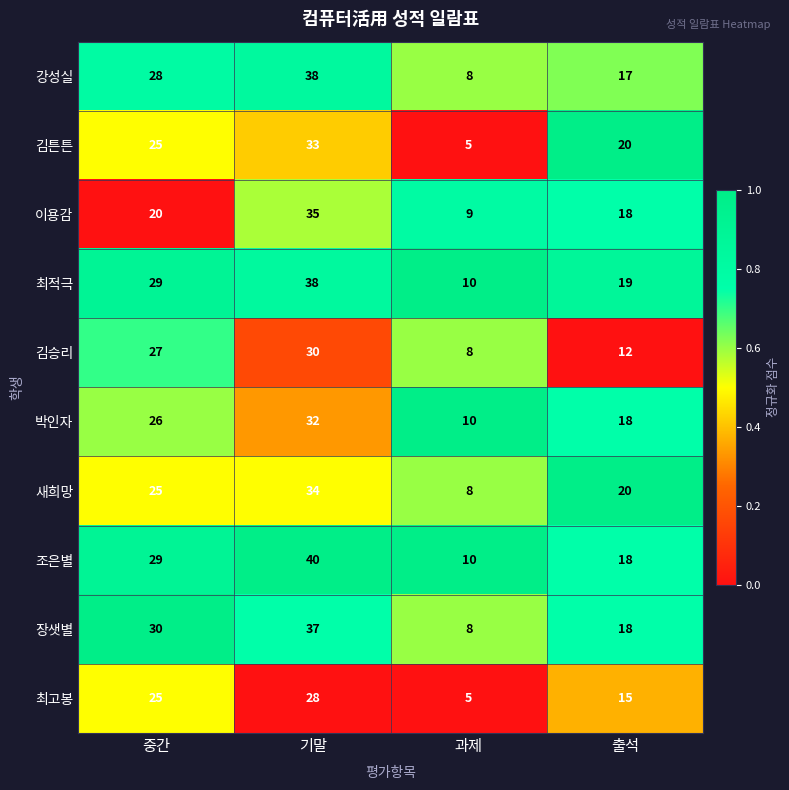

The value of 최적극 at 출석 is 33. True or false?

False